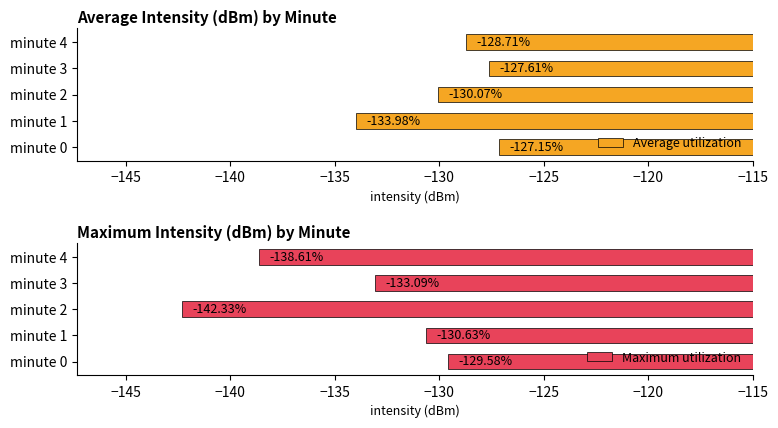

The value of Maximum utilization at minute 4 is -39.0. True or false?

False